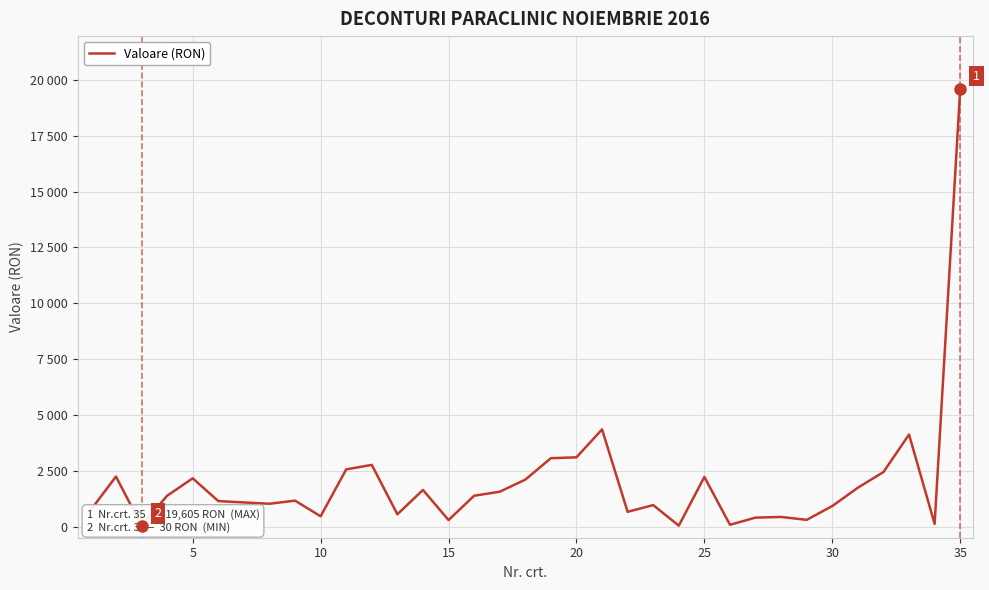

True or false: the data shows 4032 at 35.

False